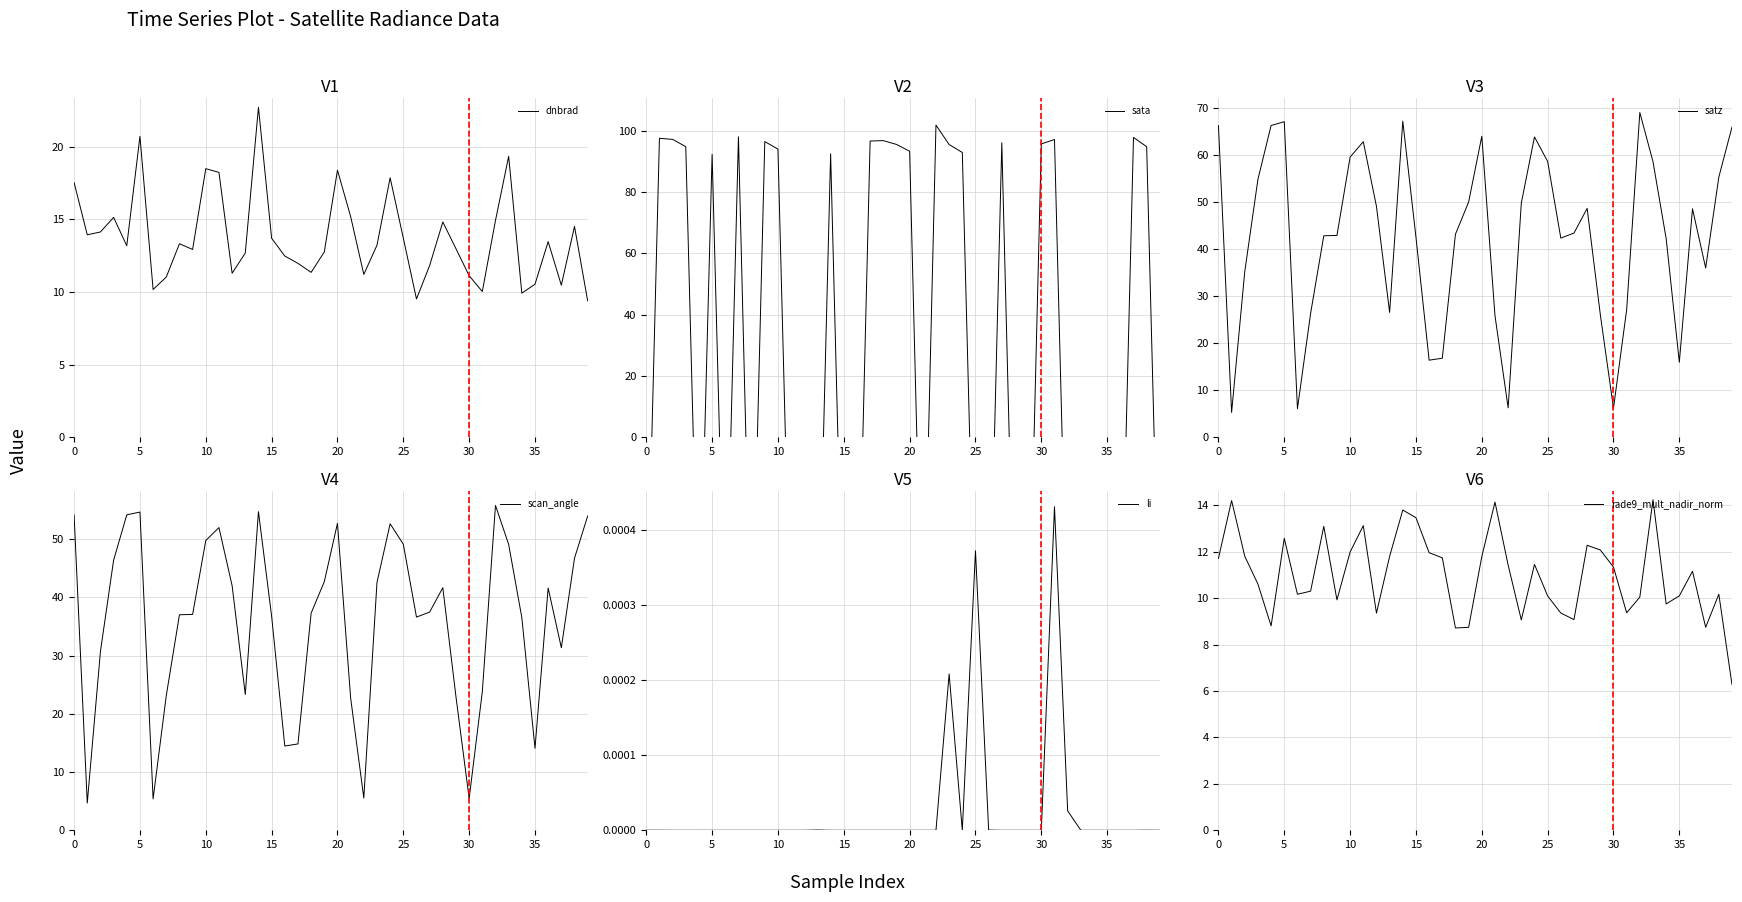

What is the total value across all series at 23?

210.1